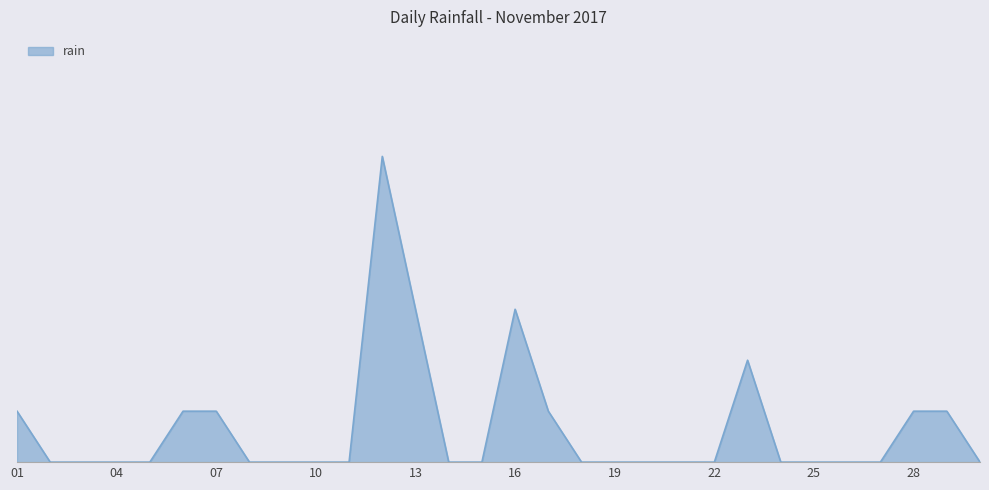

Count the number of categories in the chart.

30